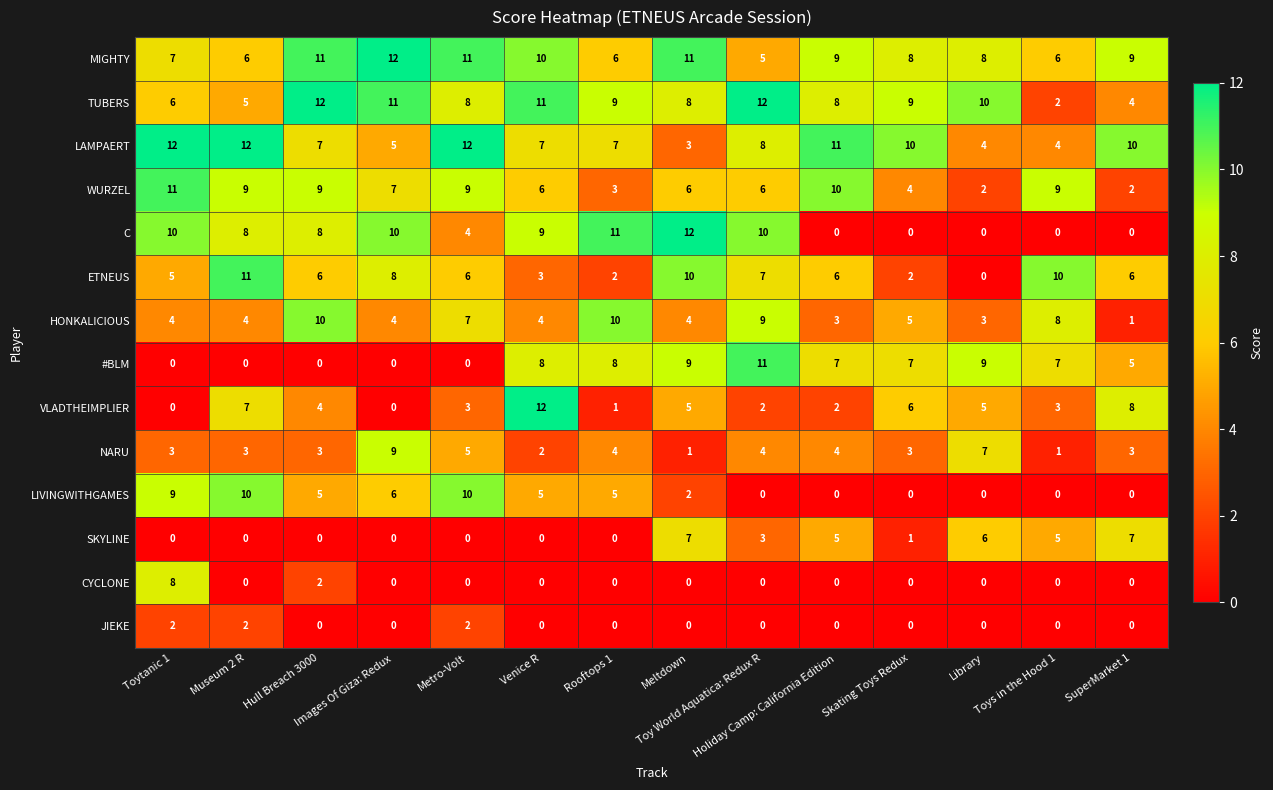

What is the difference between the second highest and minimum values in the WURZEL series?

8